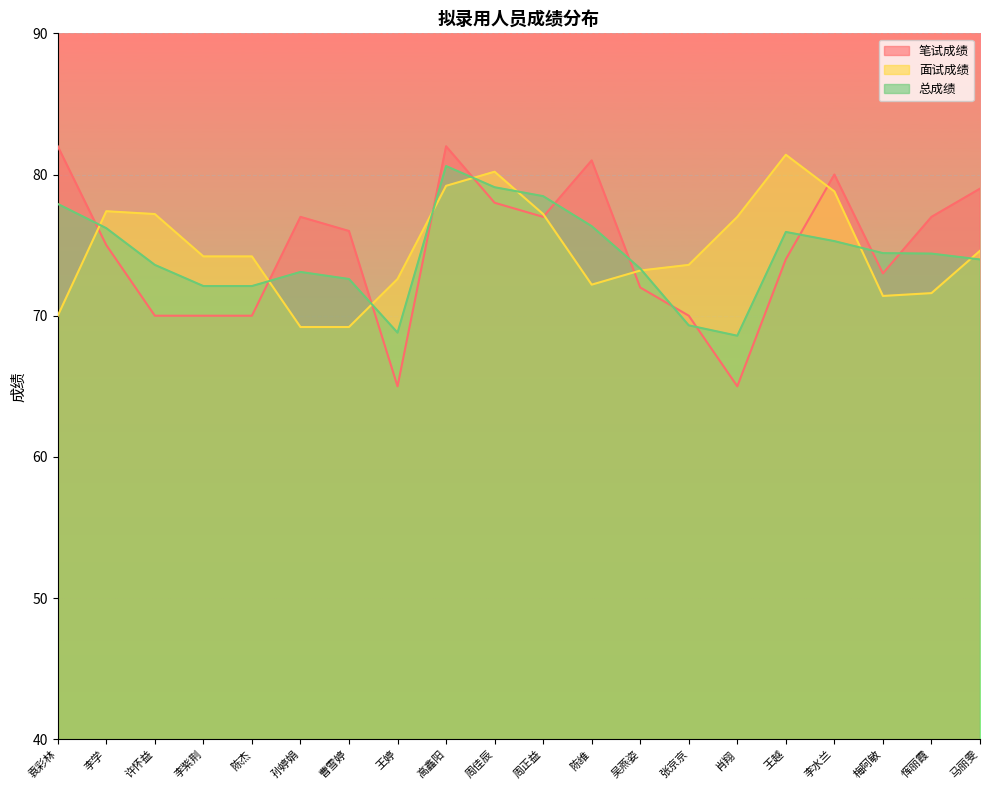

After their last crossing, which series has the higher values: 总成绩 or 面试成绩?

面试成绩